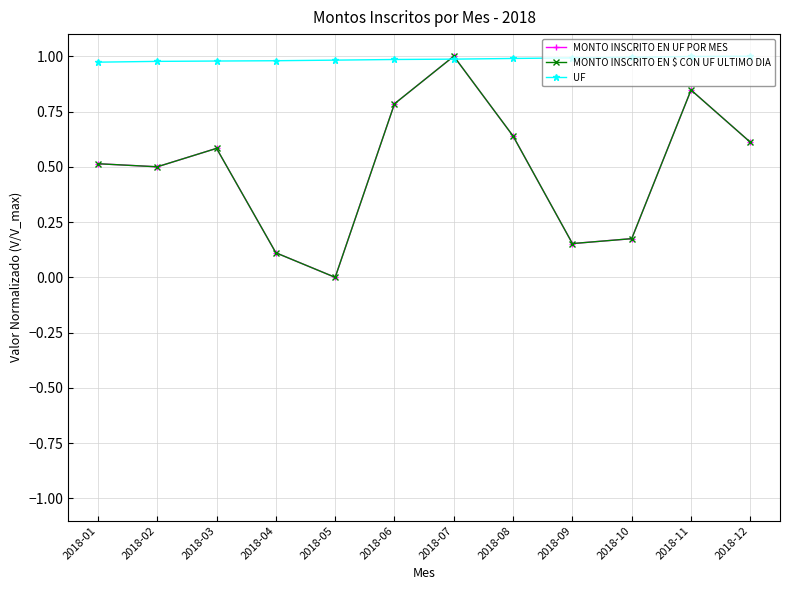

What is the difference between the highest and lowest values at 2018-04?

0.9